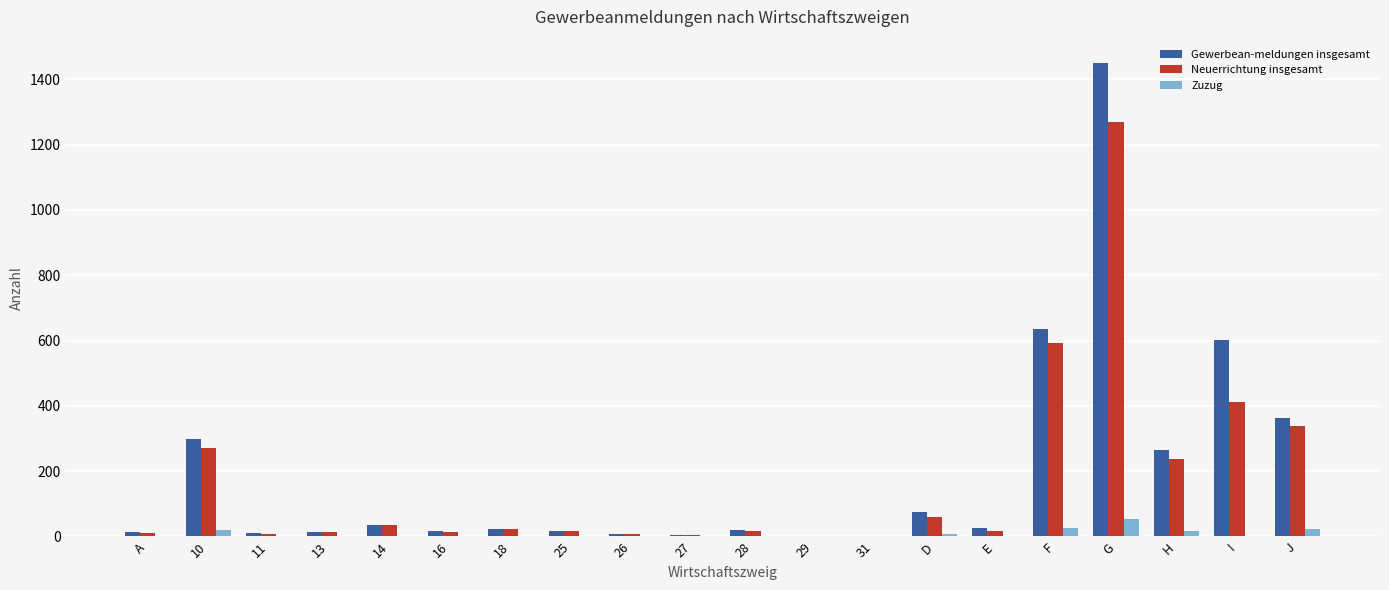

Which series has the widest spread of values?

Gewerbean-meldungen insgesamt